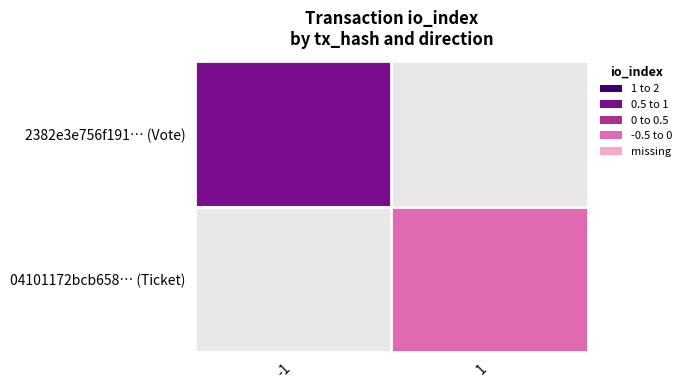

At how many categories does at least one series exceed 0?

1